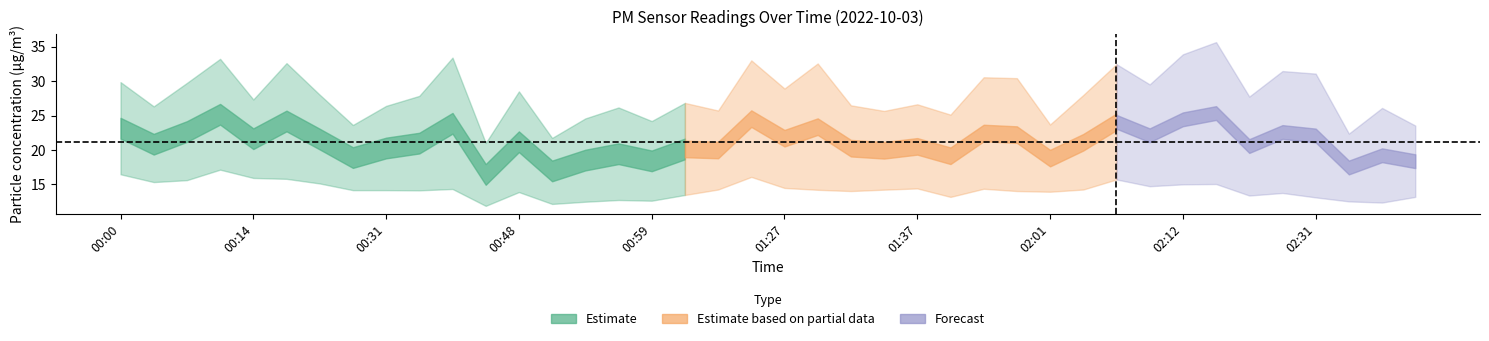

What is the difference between the highest and lowest values at 01:07?

13.3